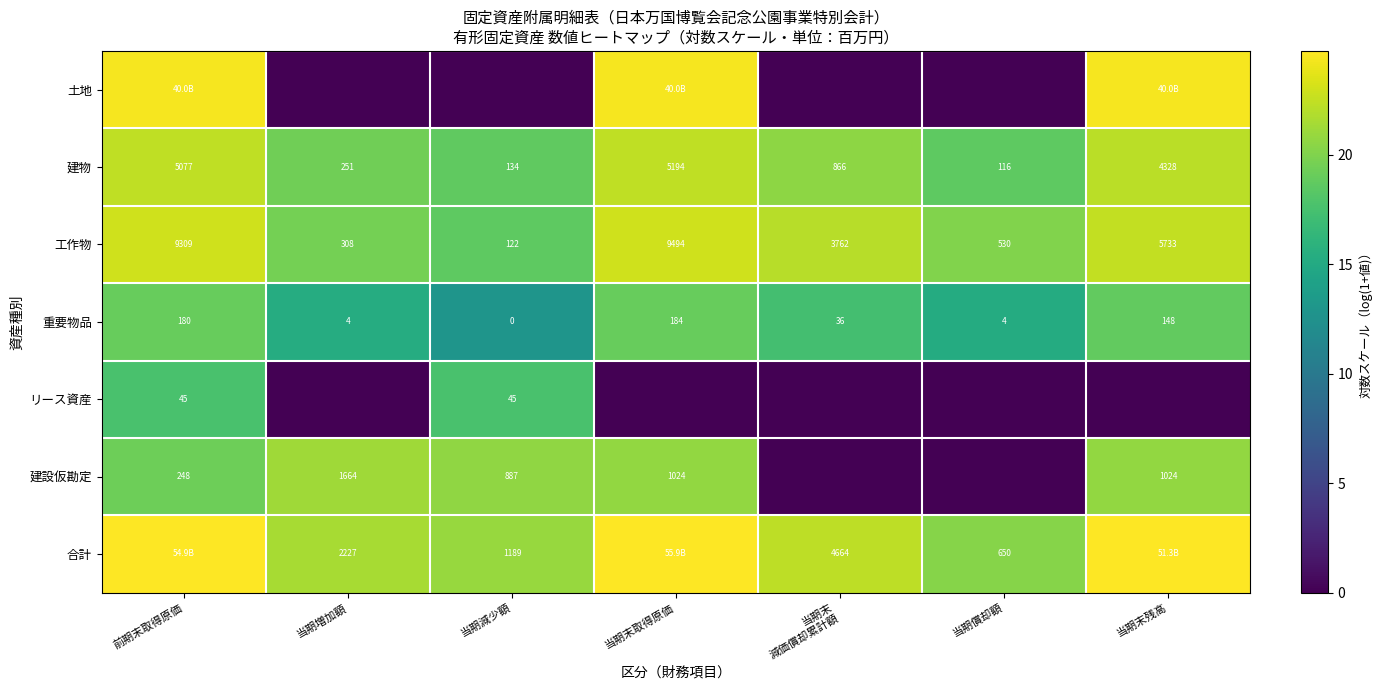

At which label does 建物 reach its minimum?

当期償却額